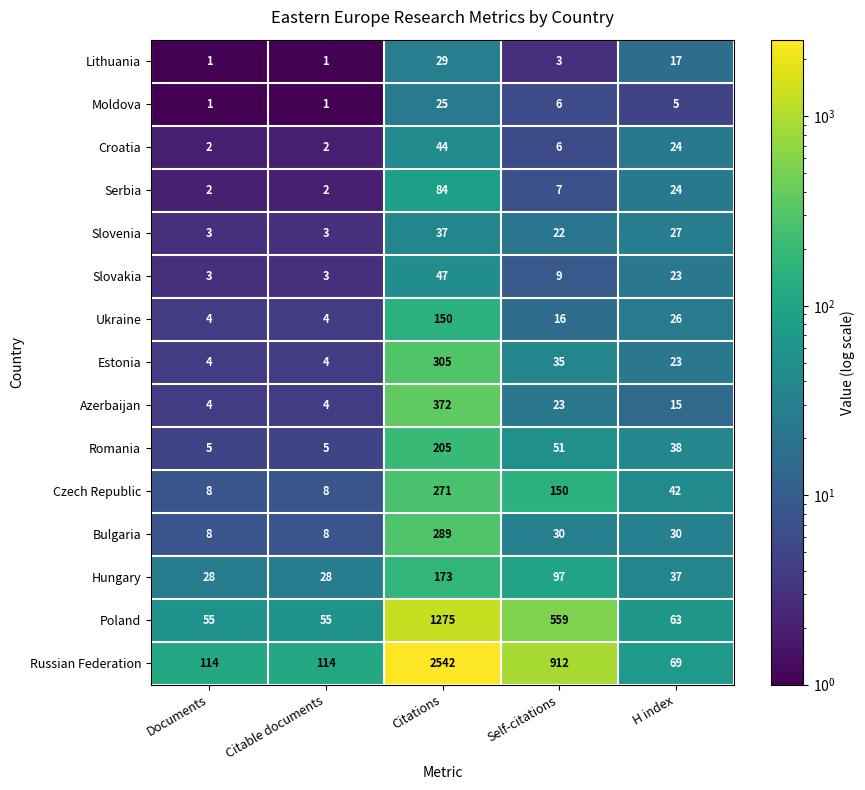

The Russian Federation series shows 2542 at Citations. True or false?

True